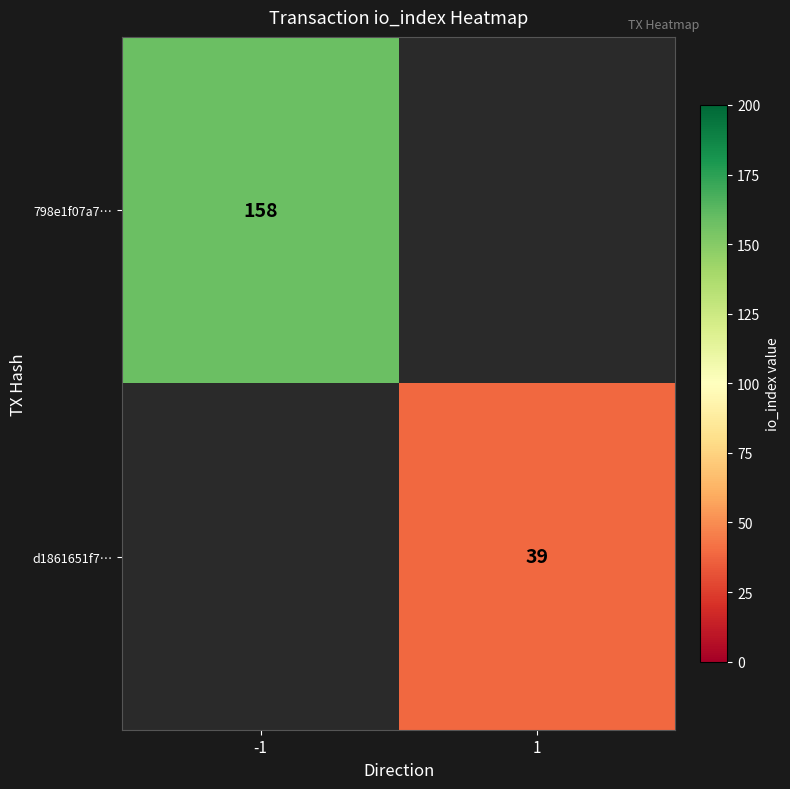

The value of d1861651f7… at 1 is 54. True or false?

False